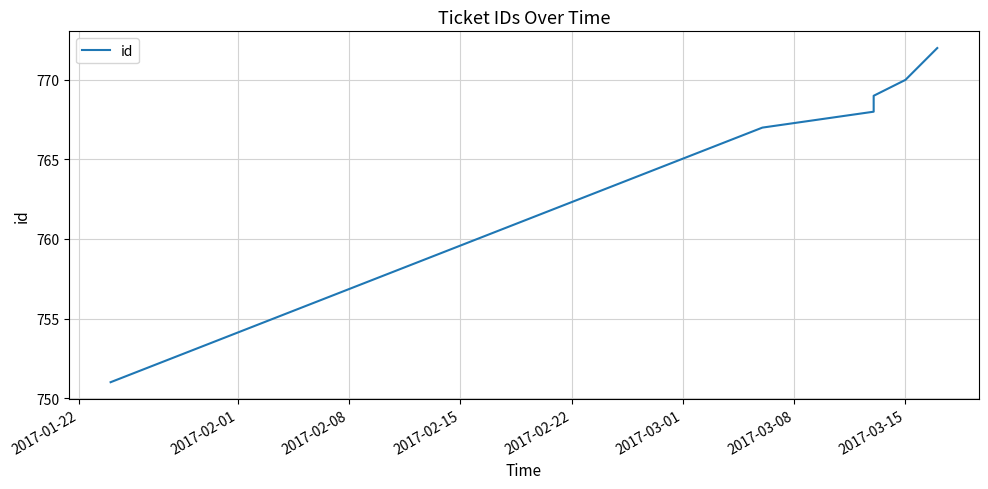

What is the difference between the second highest and second lowest values?

3